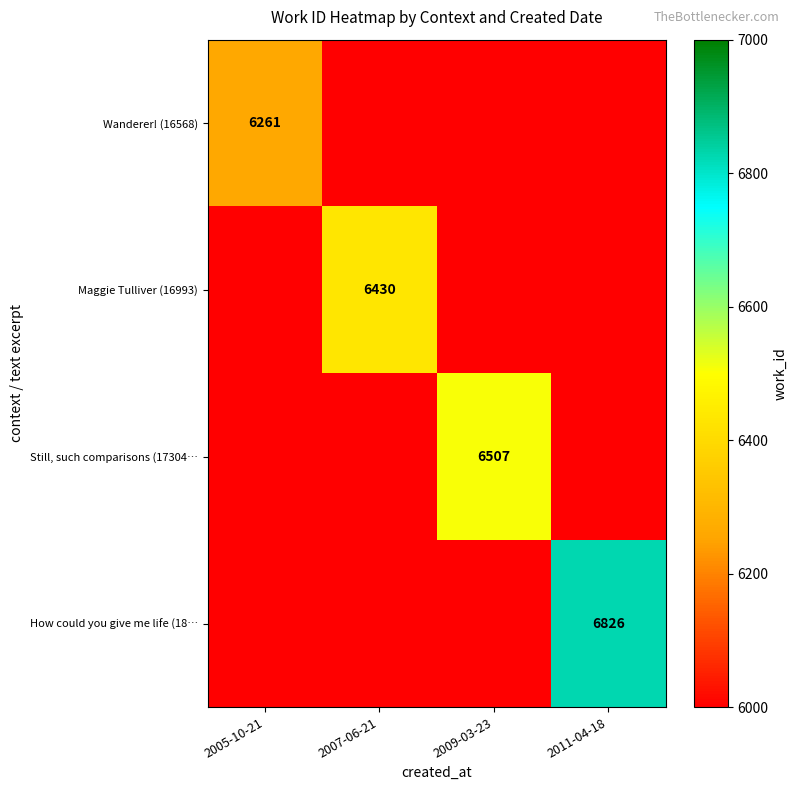

Is it true that Still, such comparisons (17304… equals 6507 at 2009-03-23?

True